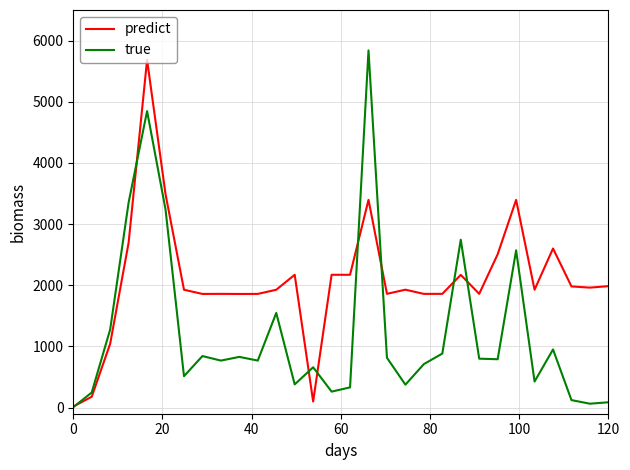

Is this an area chart (filled region under the line)?

No